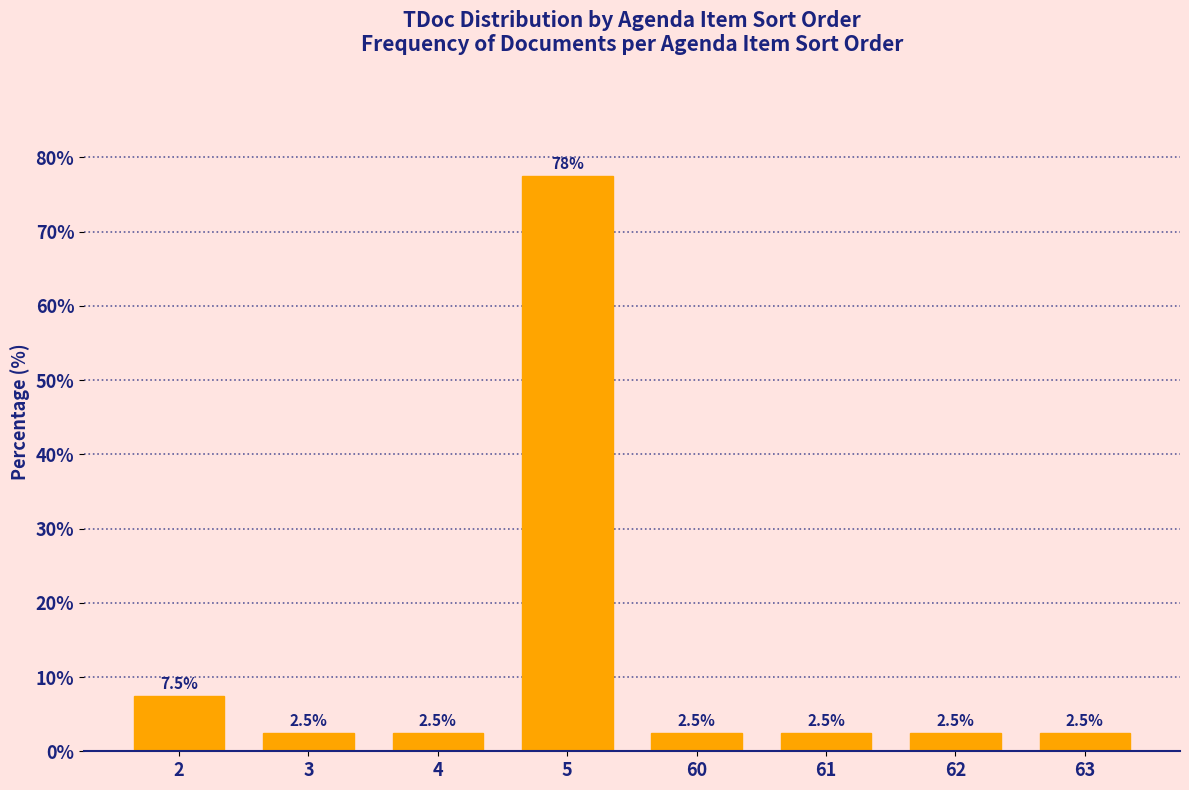

Reading left to right, what are all the values shown in this chart?

7.5	2.5	2.5	77.5	2.5	2.5	2.5	2.5